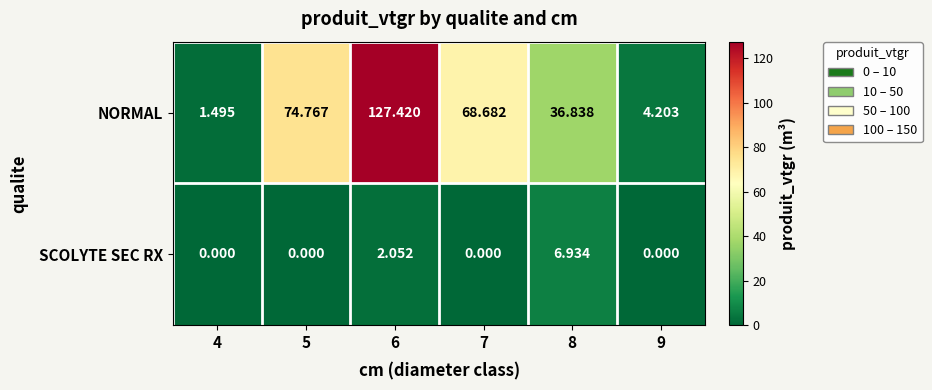

Which series has the largest range (max minus min)?

NORMAL